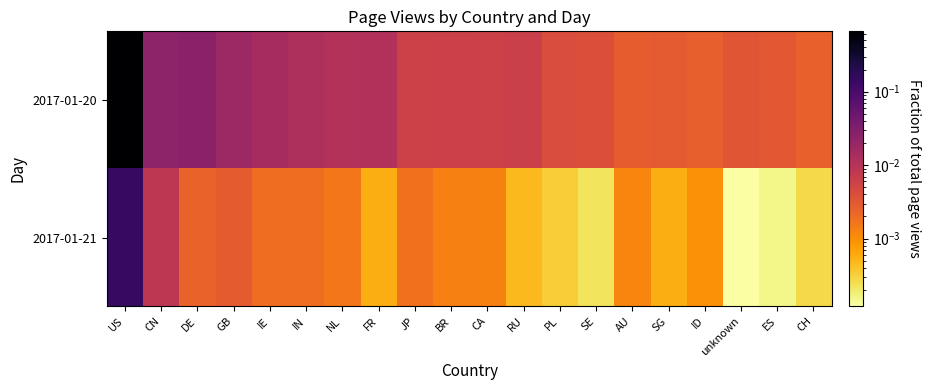

Which series has the largest total across all categories?

2017-01-20